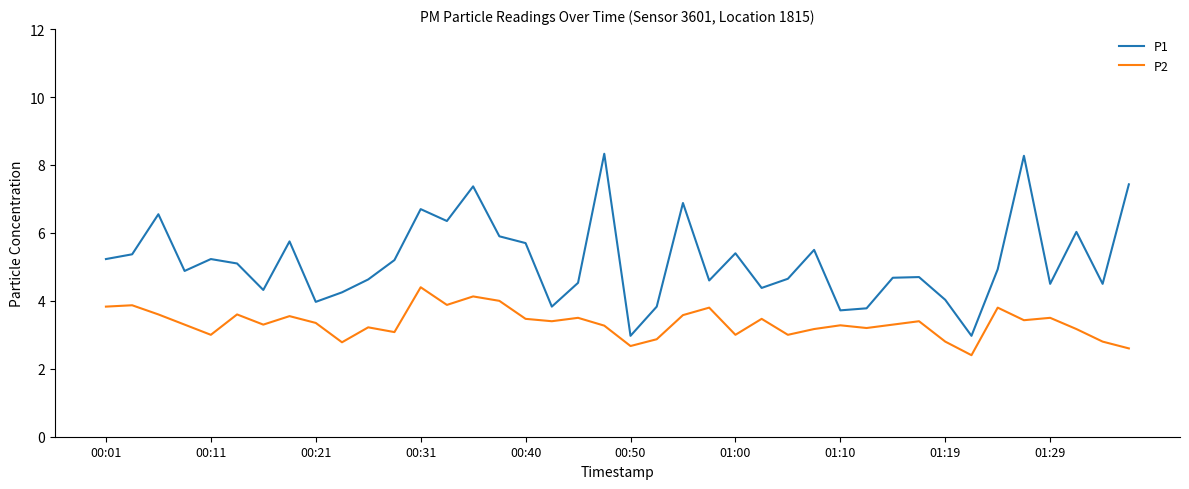

Which series has the largest total across all categories?

P1